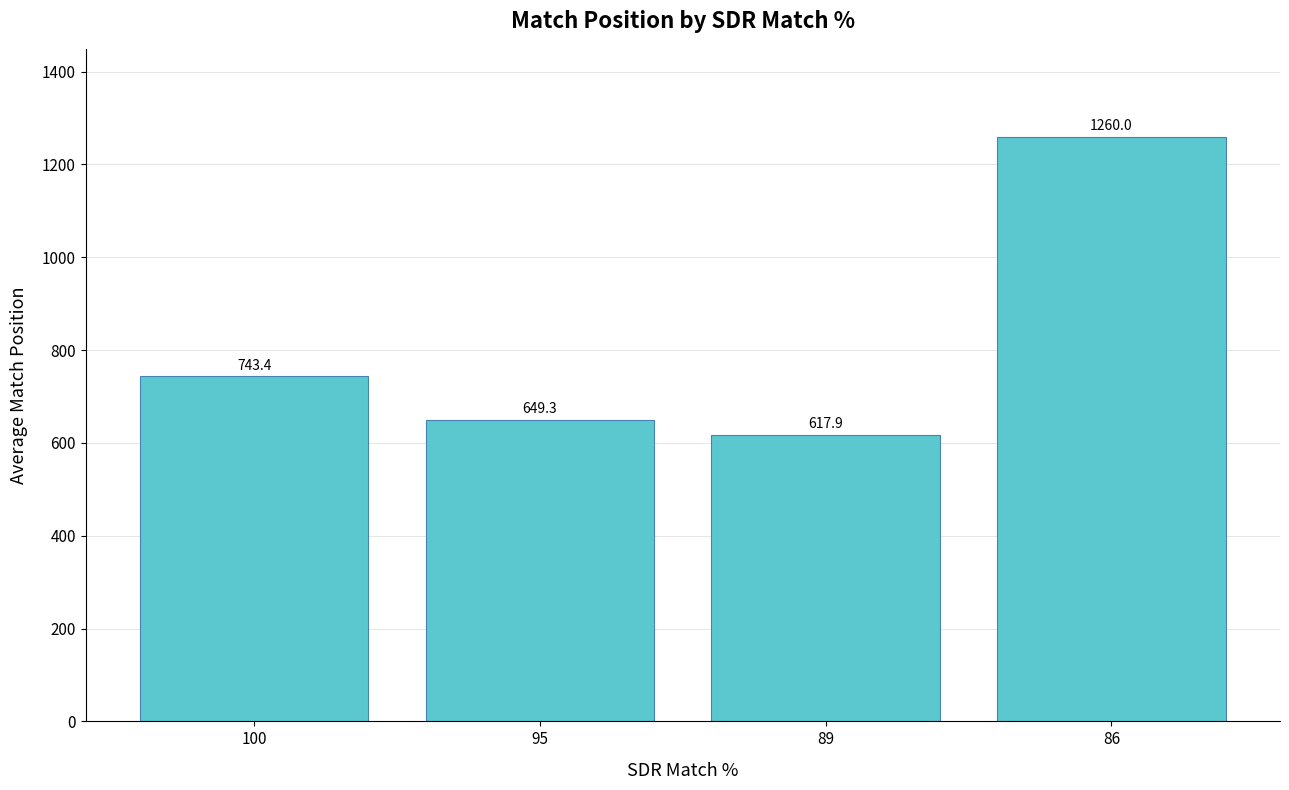

What is the ratio of the value at 100 to the value at 95?

1.1